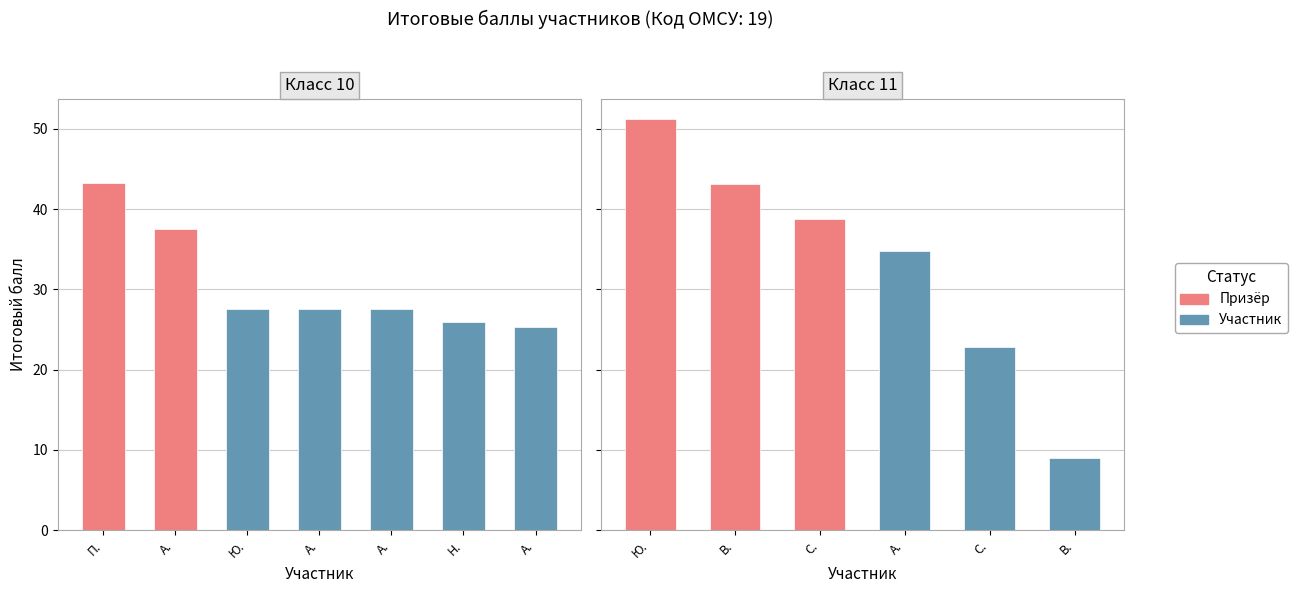

Rank the categories by value from highest to lowest.

Фалалеева О. Ю., Латкина М. П., Паньшина А. В., Гордиенко К. С., Шмакова Т. А., Южакова К. А., Денисова Д. Ю., Мохова К. А., Порываева Д. А., Киселев Г. Н., Путилов В. А., Погодина А. С., Ширинкин А. В.